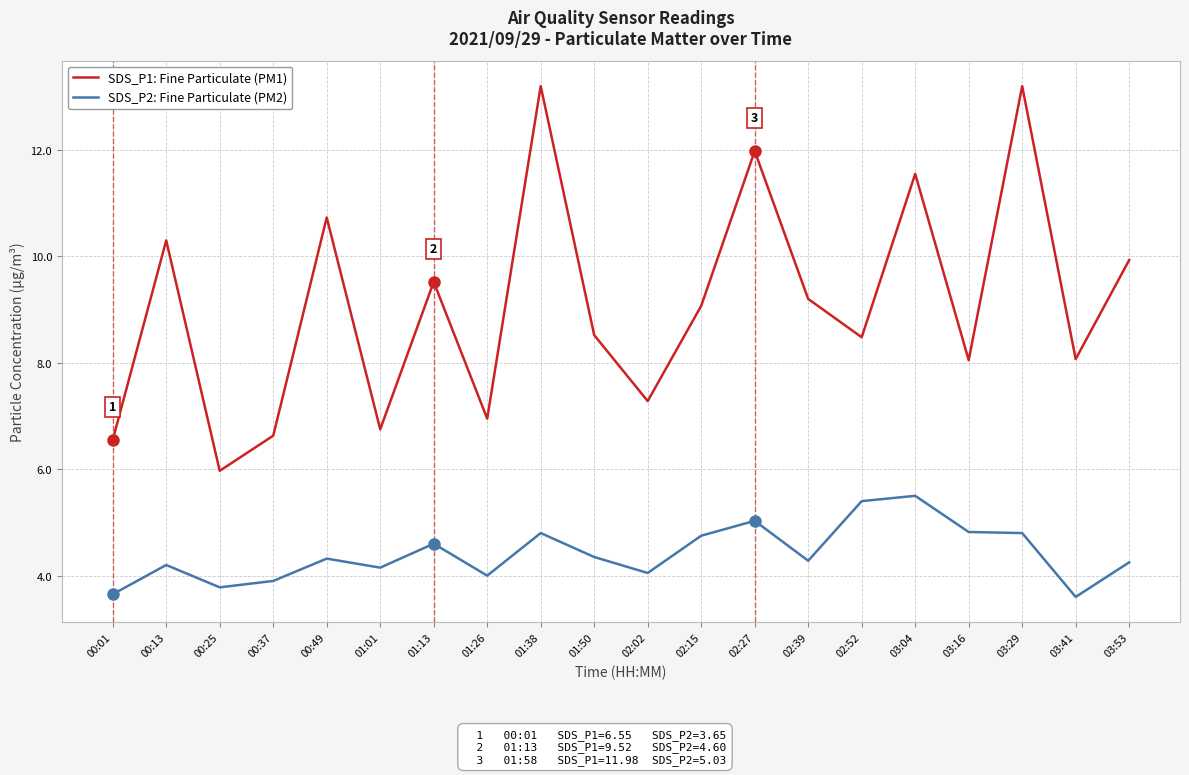

What is the maximum value for SDS_P2: Fine Particulate (PM2)?

5.5